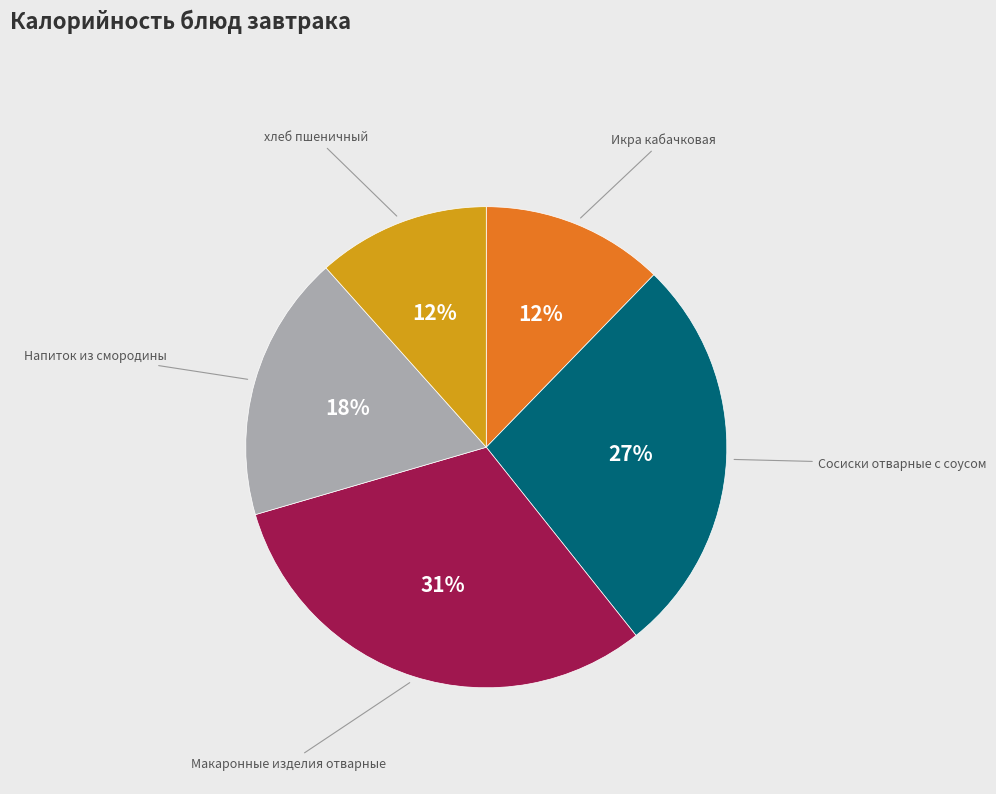

To the nearest percent, what is the average slice percentage?

20%